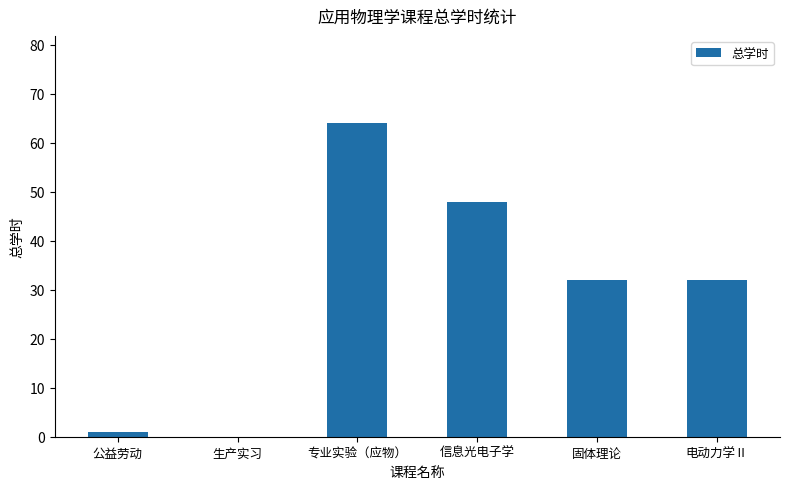

Reading left to right, extract all data points from this chart.

公益劳动=1	生产实习=0	专业实验（应物）=64	信息光电子学=48	固体理论=32	电动力学Ⅱ=32